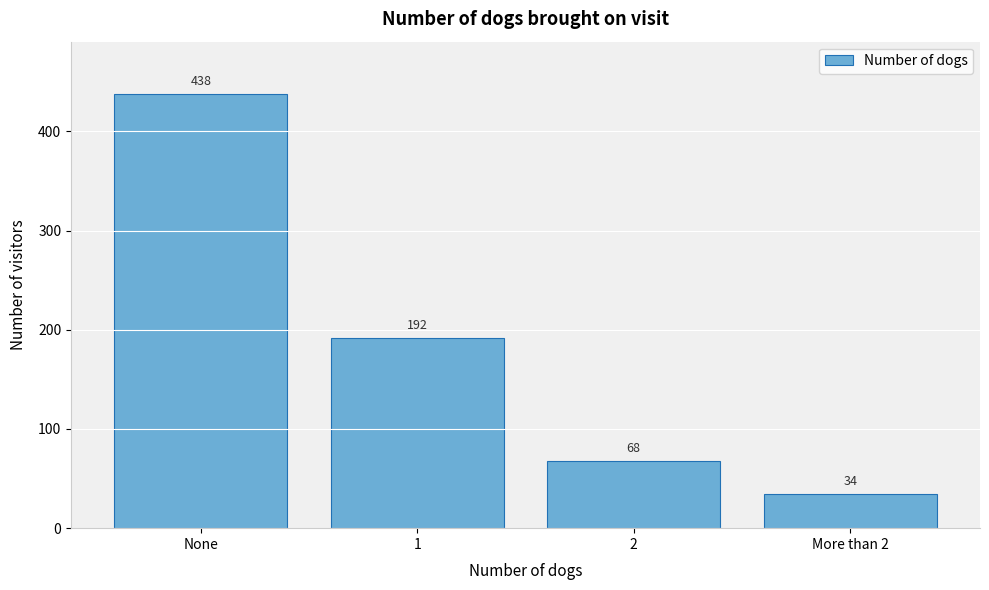

Reading right to left, what are all the values shown in this chart?

More than 2=34	2=68	1=192	None=438